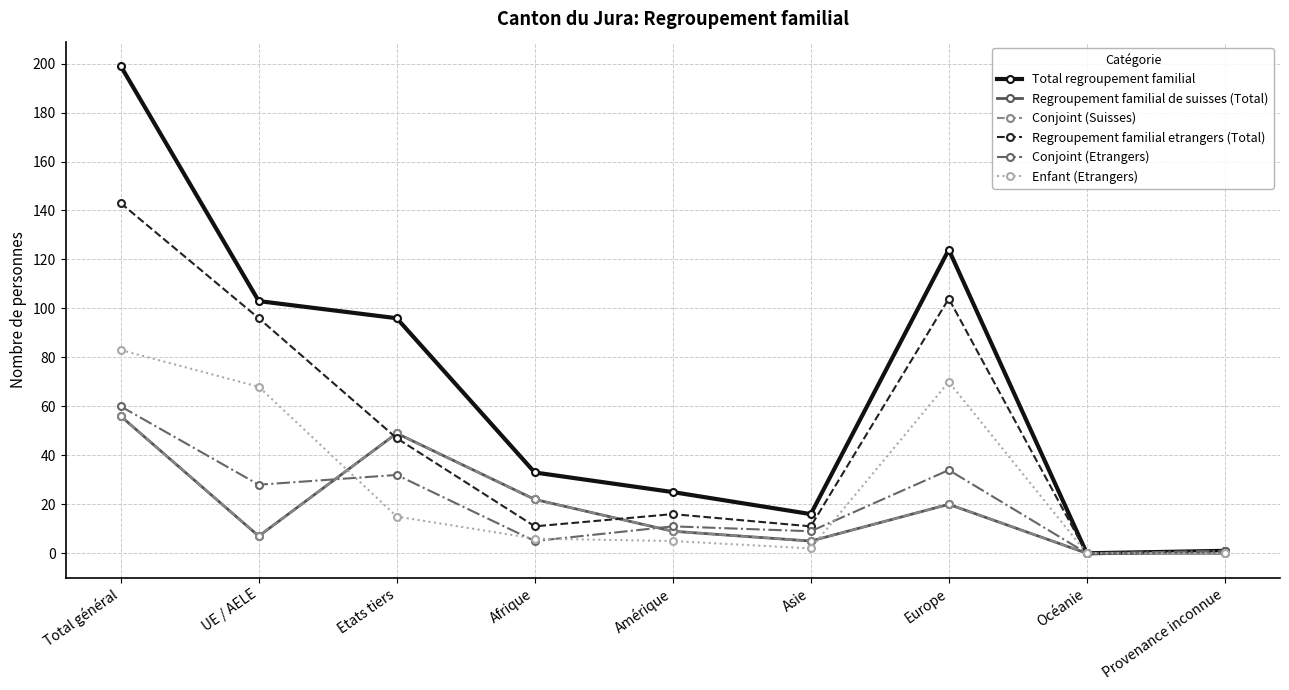

Reading right to left, extract all data points from this chart.

Total regroupement familial: Provenance inconnue=1	Océanie=0	Europe=124	Asie=16	Amérique=25	Afrique=33	Etats tiers=96	UE / AELE=103	Total général=199
Regroupement familial de suisses (Total): Provenance inconnue=0	Océanie=0	Europe=20	Asie=5	Amérique=9	Afrique=22	Etats tiers=49	UE / AELE=7	Total général=56
Conjoint (Suisses): Provenance inconnue=0	Océanie=0	Europe=20	Asie=5	Amérique=9	Afrique=22	Etats tiers=49	UE / AELE=7	Total général=56
Regroupement familial etrangers (Total): Provenance inconnue=1	Océanie=0	Europe=104	Asie=11	Amérique=16	Afrique=11	Etats tiers=47	UE / AELE=96	Total général=143
Conjoint (Etrangers): Provenance inconnue=1	Océanie=0	Europe=34	Asie=9	Amérique=11	Afrique=5	Etats tiers=32	UE / AELE=28	Total général=60
Enfant (Etrangers): Provenance inconnue=0	Océanie=0	Europe=70	Asie=2	Amérique=5	Afrique=6	Etats tiers=15	UE / AELE=68	Total général=83